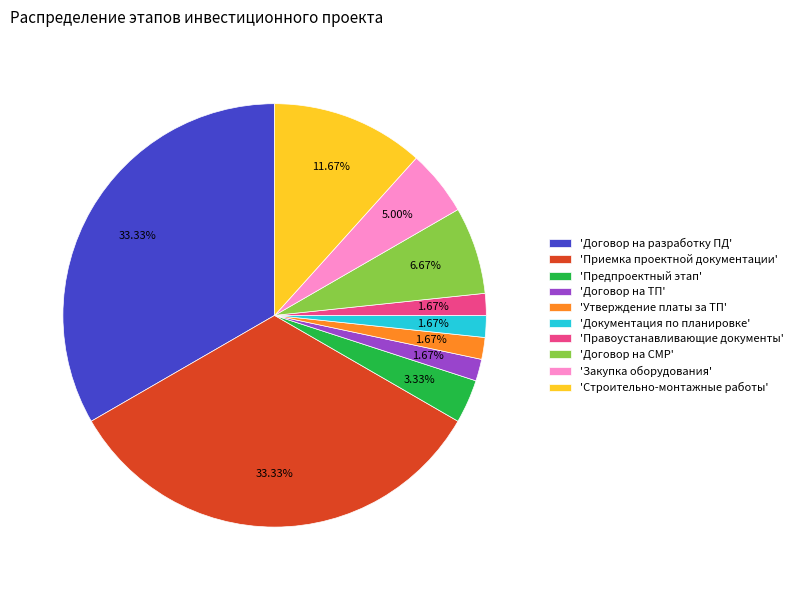

Approximately how many times larger is the value at 'Приемка проектной документации' compared to 'Договор на ТП'?

20.0